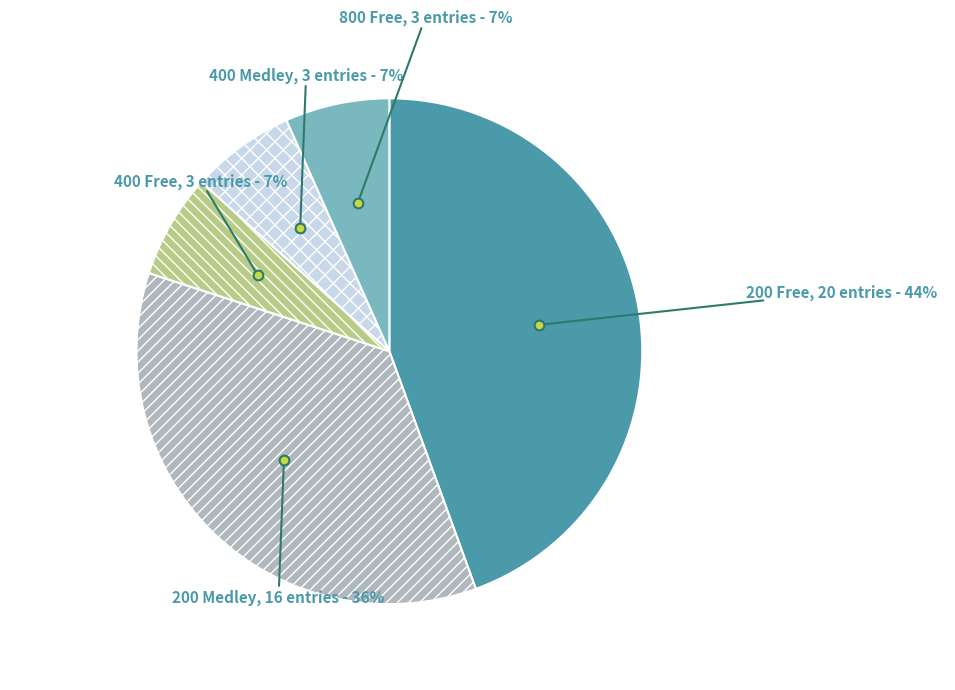

Is there a majority slice in this chart?

No